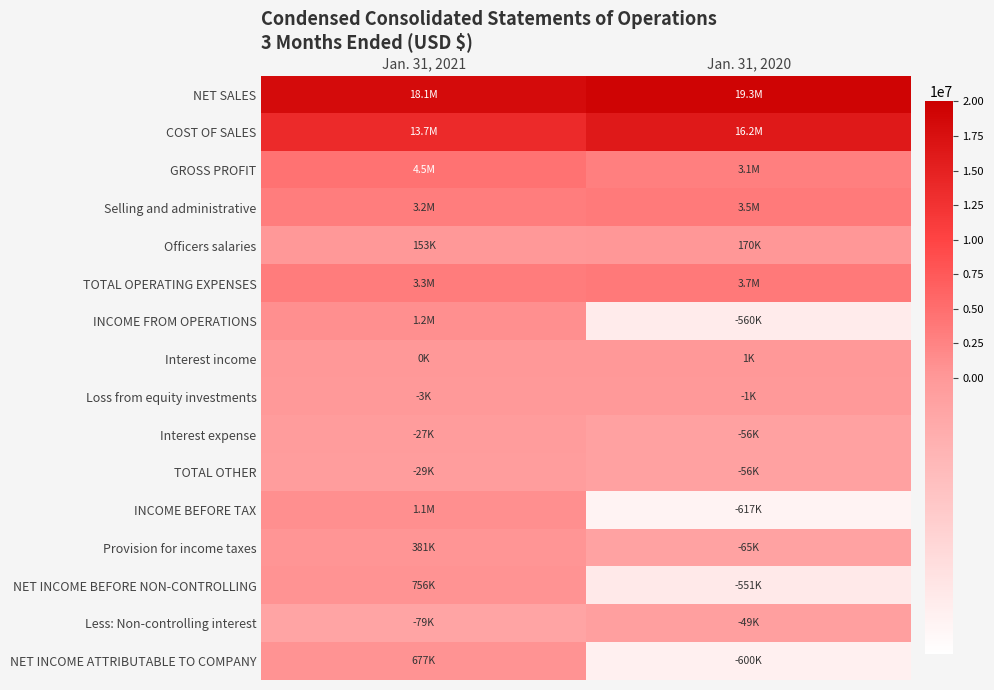

At which category is the sum across all series the highest?

Jan. 31, 2021